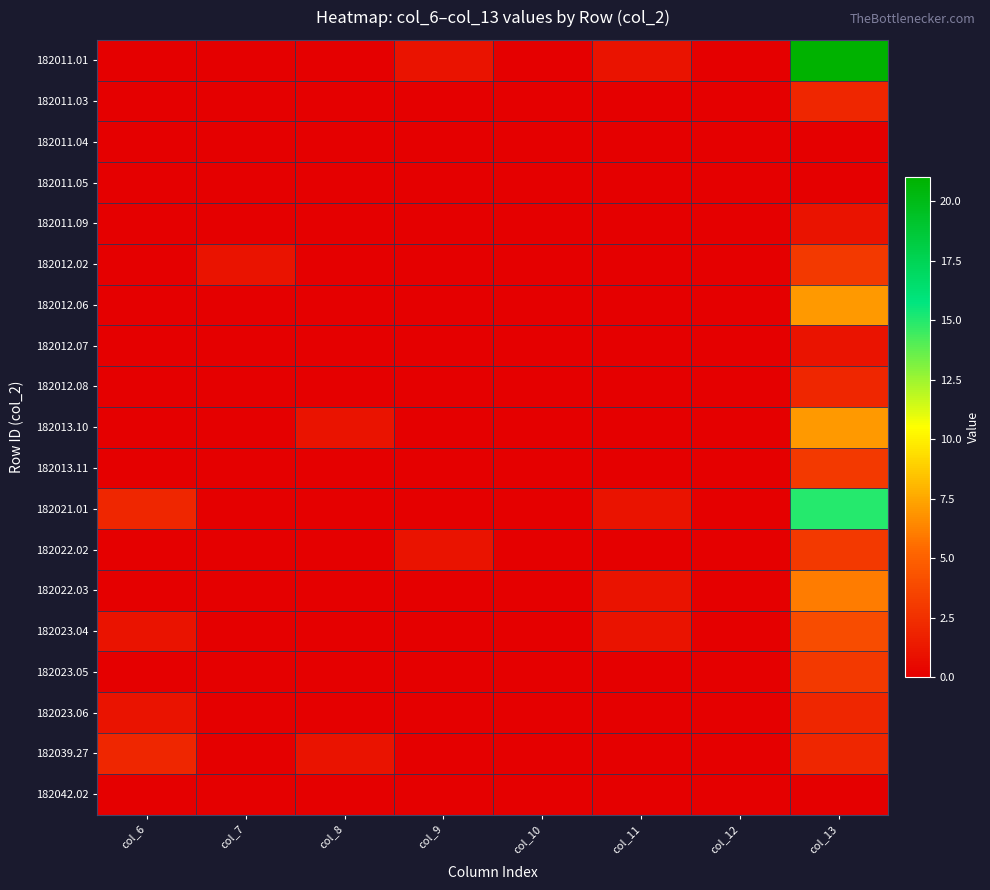

Reading right to left, extract all data points from this chart.

182011.01: col_13=21	col_12=0	col_11=1	col_10=0	col_9=1	col_8=0	col_7=0	col_6=0
182011.03: col_13=2	col_12=0	col_11=0	col_10=0	col_9=0	col_8=0	col_7=0	col_6=0
182011.04: col_13=0	col_12=0	col_11=0	col_10=0	col_9=0	col_8=0	col_7=0	col_6=0
182011.05: col_13=0	col_12=0	col_11=0	col_10=0	col_9=0	col_8=0	col_7=0	col_6=0
182011.09: col_13=1	col_12=0	col_11=0	col_10=0	col_9=0	col_8=0	col_7=0	col_6=0
182012.02: col_13=3	col_12=0	col_11=0	col_10=0	col_9=0	col_8=0	col_7=1	col_6=0
182012.06: col_13=7	col_12=0	col_11=0	col_10=0	col_9=0	col_8=0	col_7=0	col_6=0
182012.07: col_13=1	col_12=0	col_11=0	col_10=0	col_9=0	col_8=0	col_7=0	col_6=0
182012.08: col_13=2	col_12=0	col_11=0	col_10=0	col_9=0	col_8=0	col_7=0	col_6=0
182013.10: col_13=7	col_12=0	col_11=0	col_10=0	col_9=0	col_8=1	col_7=0	col_6=0
182013.11: col_13=3	col_12=0	col_11=0	col_10=0	col_9=0	col_8=0	col_7=0	col_6=0
182021.01: col_13=15	col_12=0	col_11=1	col_10=0	col_9=0	col_8=0	col_7=0	col_6=2
182022.02: col_13=3	col_12=0	col_11=0	col_10=0	col_9=1	col_8=0	col_7=0	col_6=0
182022.03: col_13=6	col_12=0	col_11=1	col_10=0	col_9=0	col_8=0	col_7=0	col_6=0
182023.04: col_13=4	col_12=0	col_11=1	col_10=0	col_9=0	col_8=0	col_7=0	col_6=1
182023.05: col_13=3	col_12=0	col_11=0	col_10=0	col_9=0	col_8=0	col_7=0	col_6=0
182023.06: col_13=2	col_12=0	col_11=0	col_10=0	col_9=0	col_8=0	col_7=0	col_6=1
182039.27: col_13=2	col_12=0	col_11=0	col_10=0	col_9=0	col_8=1	col_7=0	col_6=2
182042.02: col_13=0	col_12=0	col_11=0	col_10=0	col_9=0	col_8=0	col_7=0	col_6=0